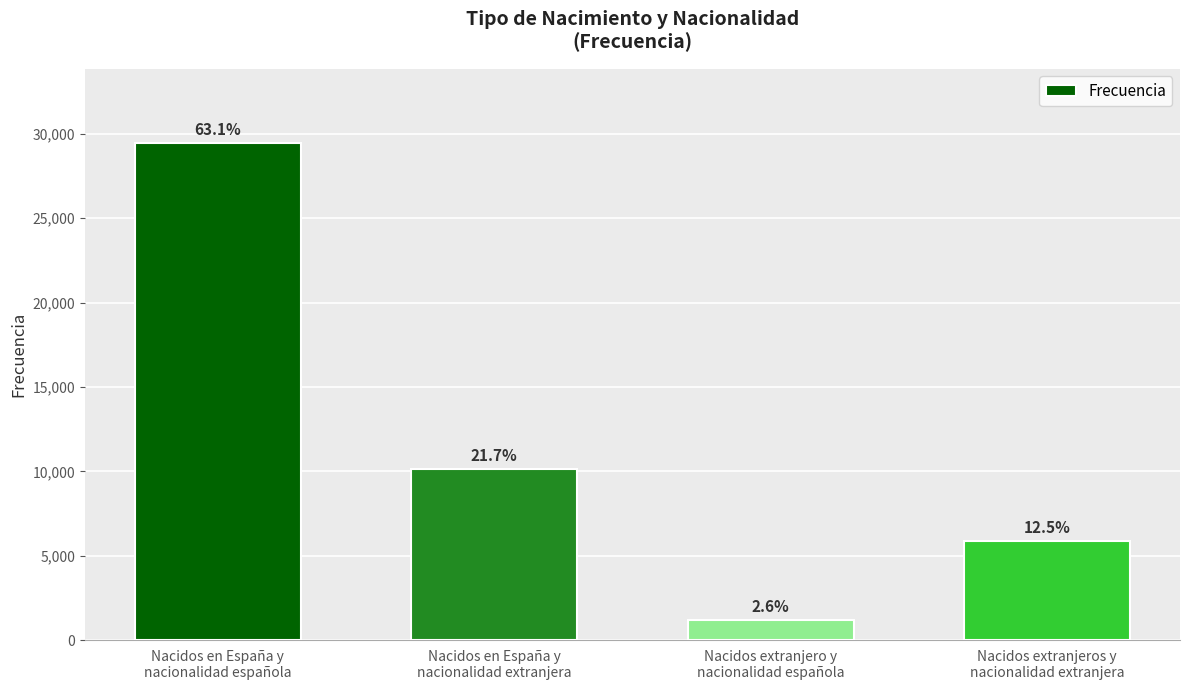

What is the difference between the maximum and second lowest values?

23587